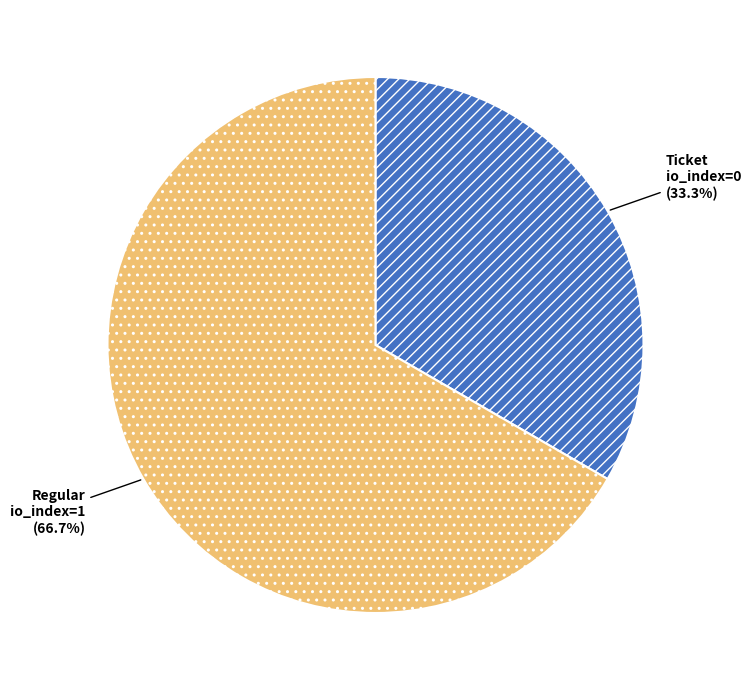

True or false: Ticket accounts for 12% of the total.

False